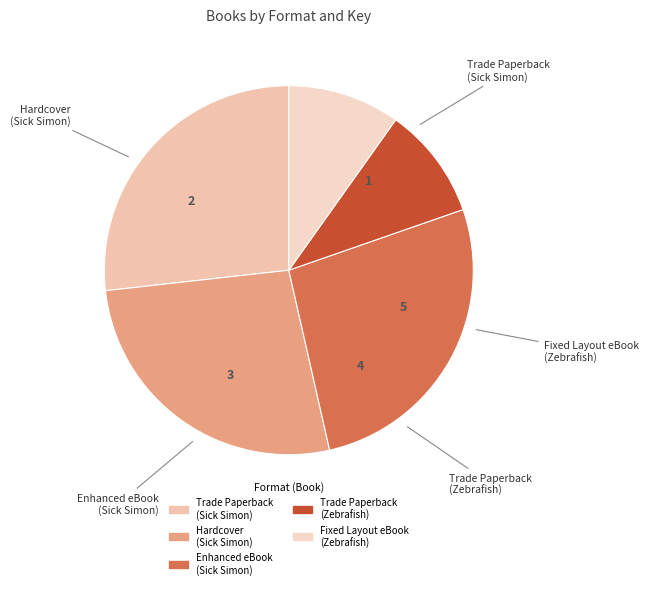

True or false: Fixed Layout eBook (Zebrafish) accounts for 1% of the total.

False